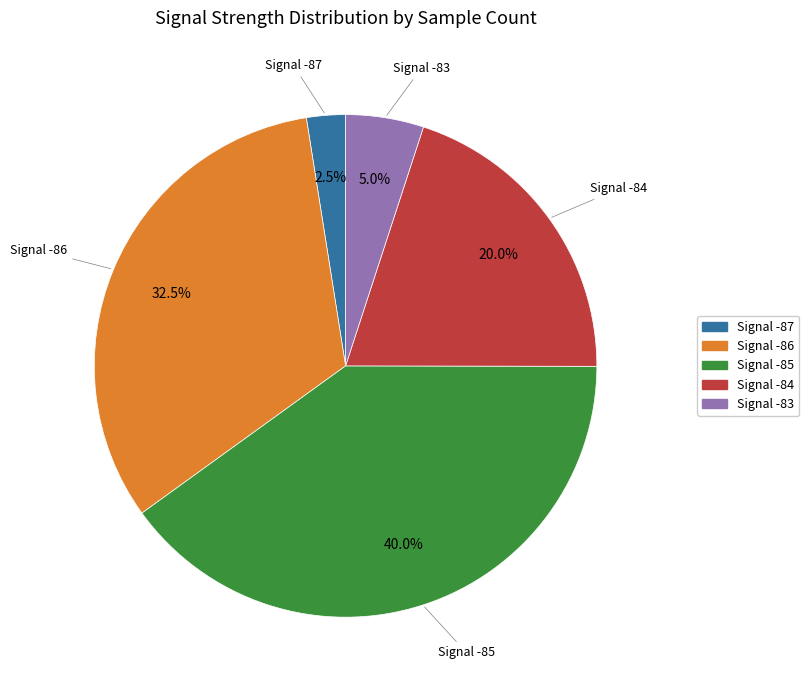

Is there any slice that represents more than half of the pie?

No